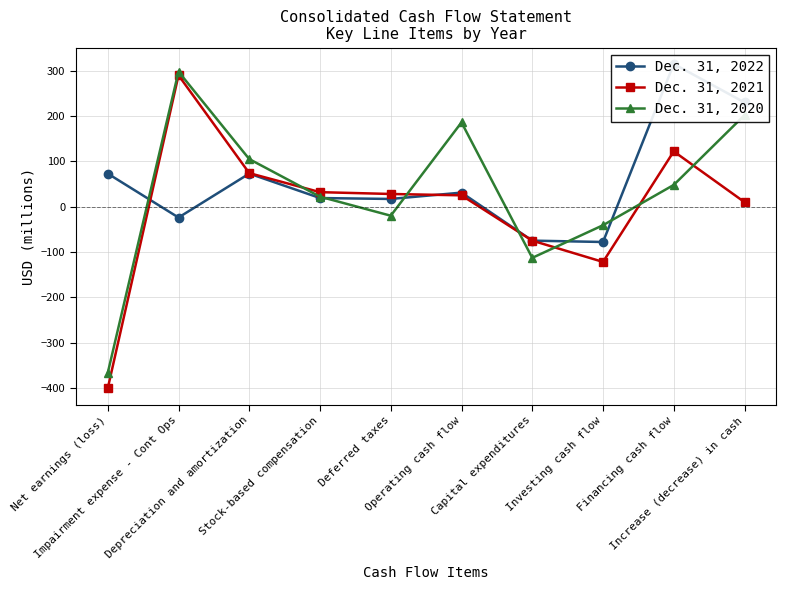

What are all the series names shown in the legend?

Dec. 31, 2022, Dec. 31, 2021, Dec. 31, 2020